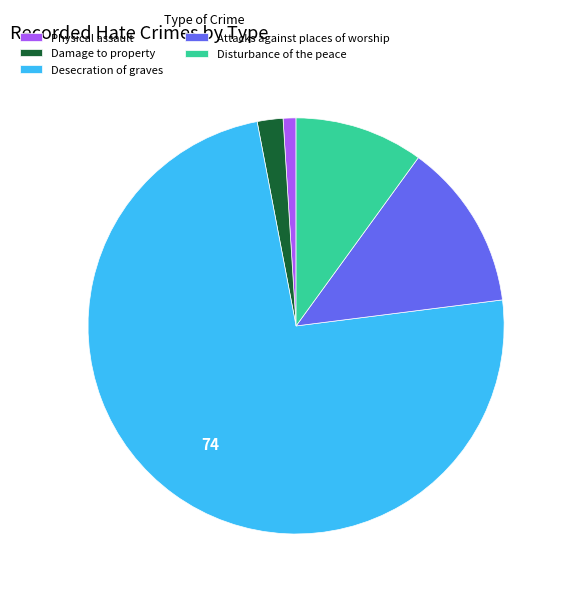

Does Damage to property represent more than half of the total?

No